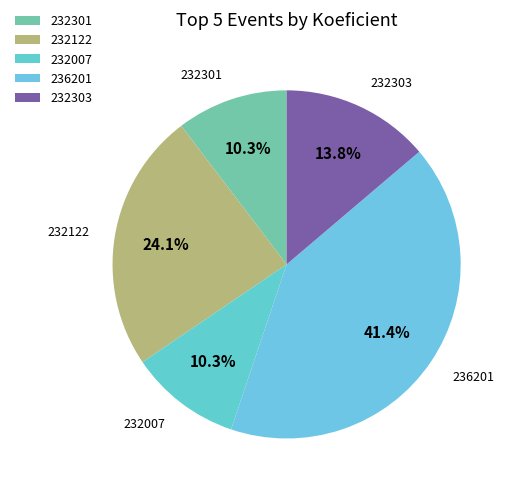

Which has a higher value, 232303 or 232007?

232303